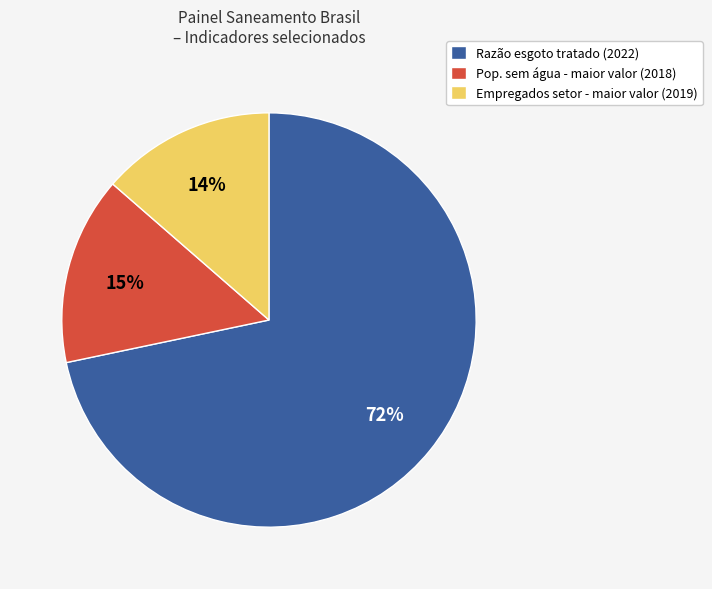

Is there any slice that represents more than half of the pie?

Yes